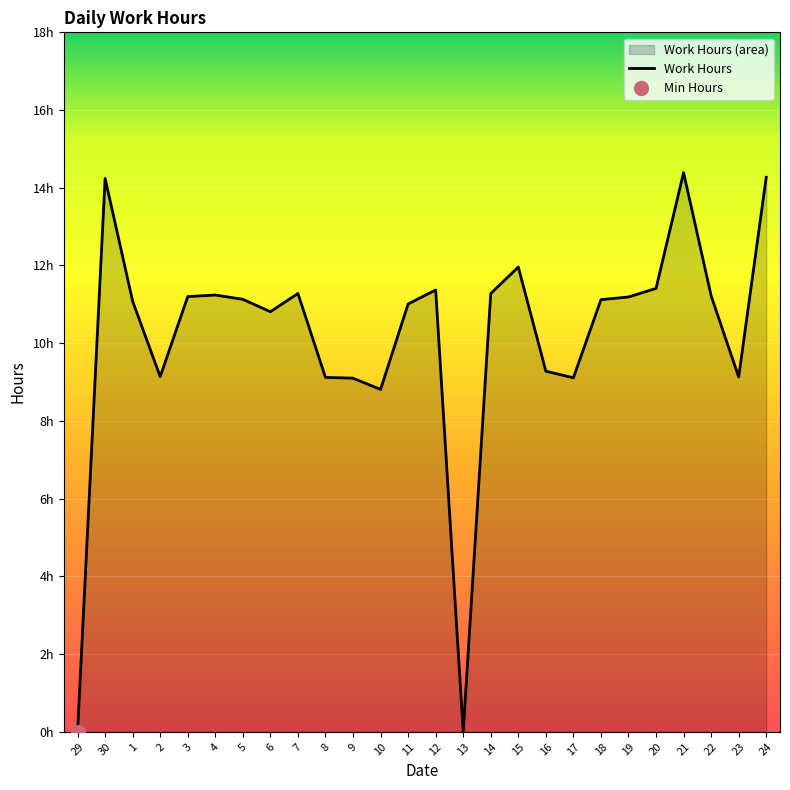

True or false: the data shows 4.4 at 2.

False